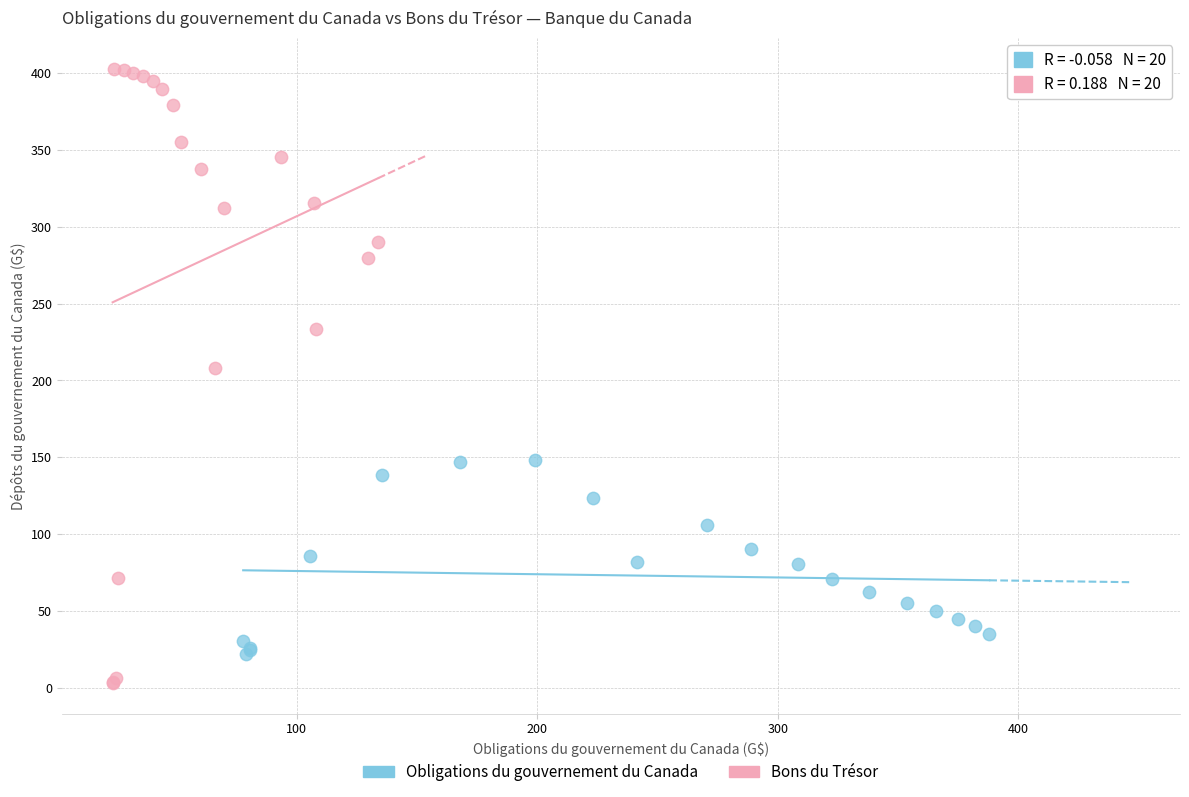

What are all the series names shown in the legend?

Obligations du gouvernement du Canada, Bons du Trésor